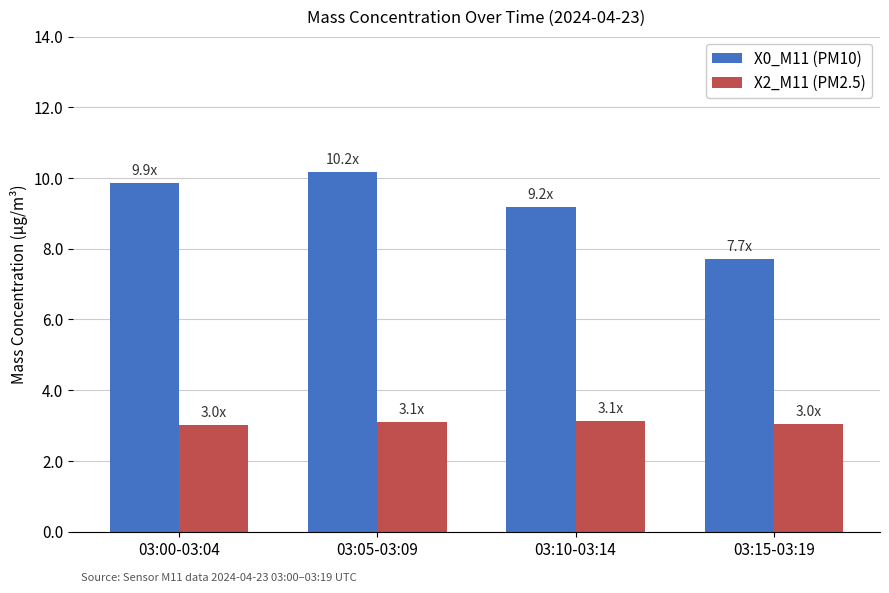

The X2_M11 (PM2.5) series shows 3.0 at 03:00-03:04. True or false?

True